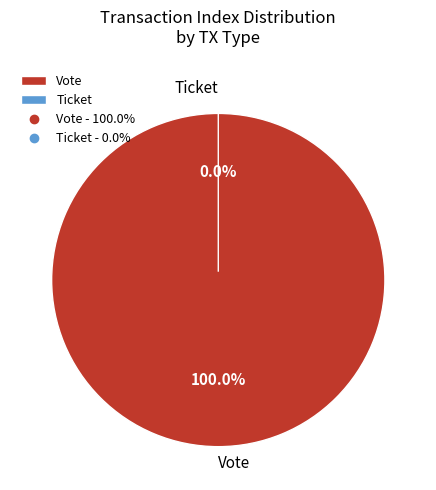

True or false: Vote accounts for 100% of the total.

True